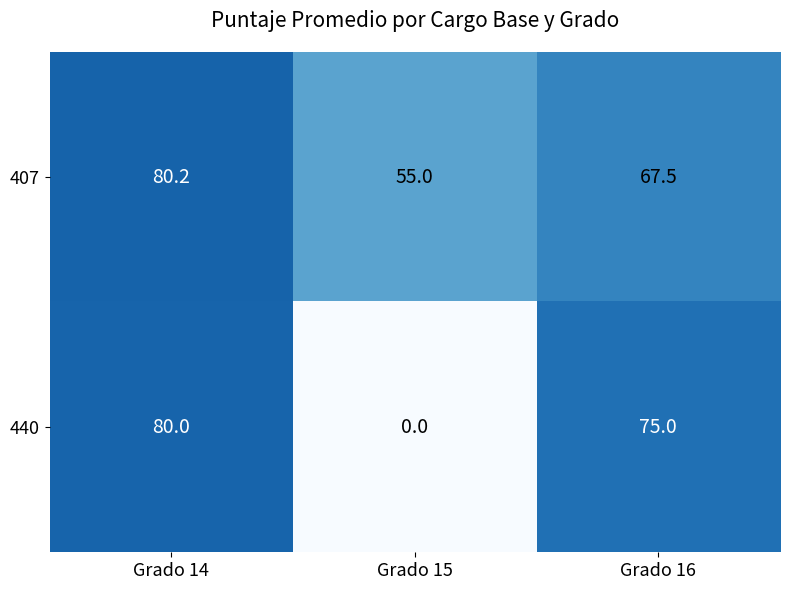

Which category has the lowest value in the 407 series?

Grado 15